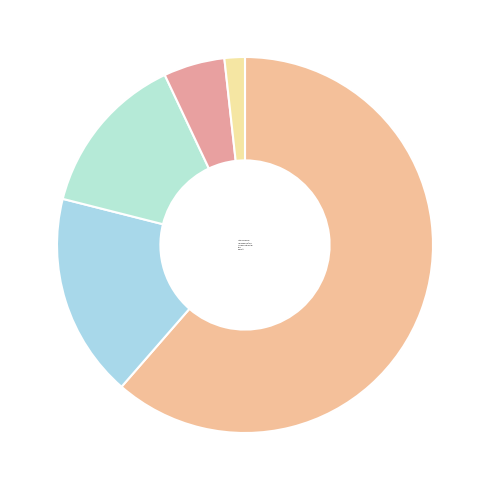

How many segments does this pie chart have?

5